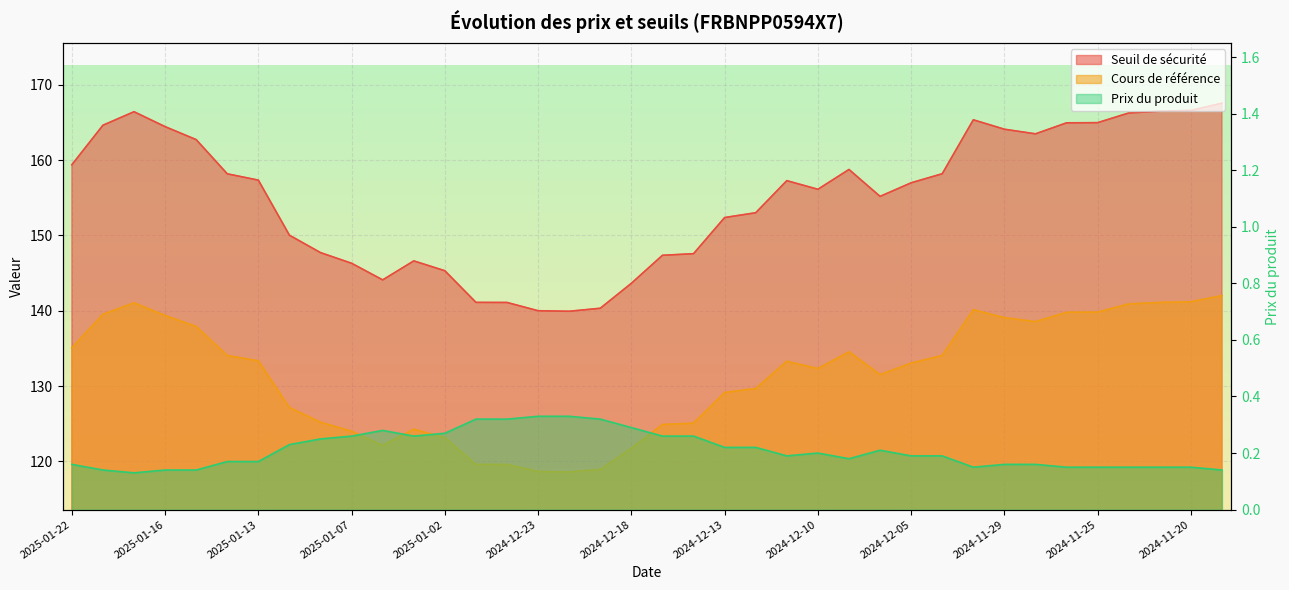

How many data points in Seuil de sécurité are less than 157?

19